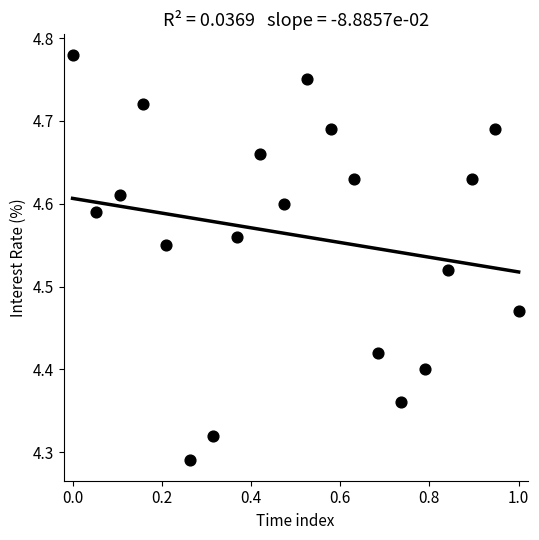

What is the range of Y values (max minus min)?

0.5